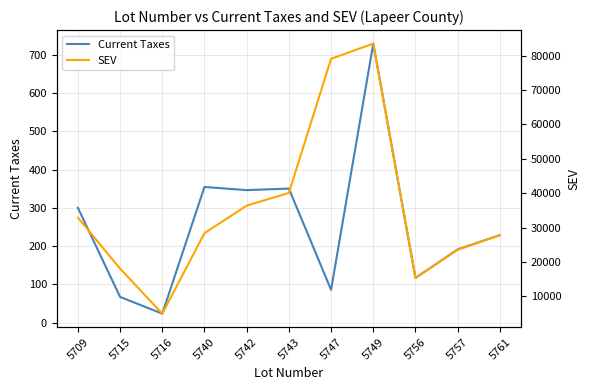

Which series has the largest range (max minus min)?

SEV